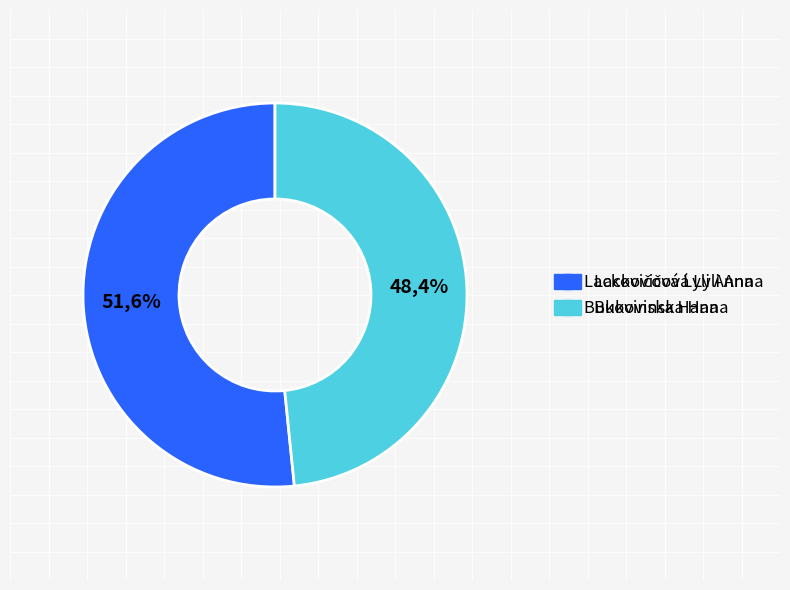

Is the sum of Bukovinska Hana and Lackovičová Lyli Anna greater than half?

Yes